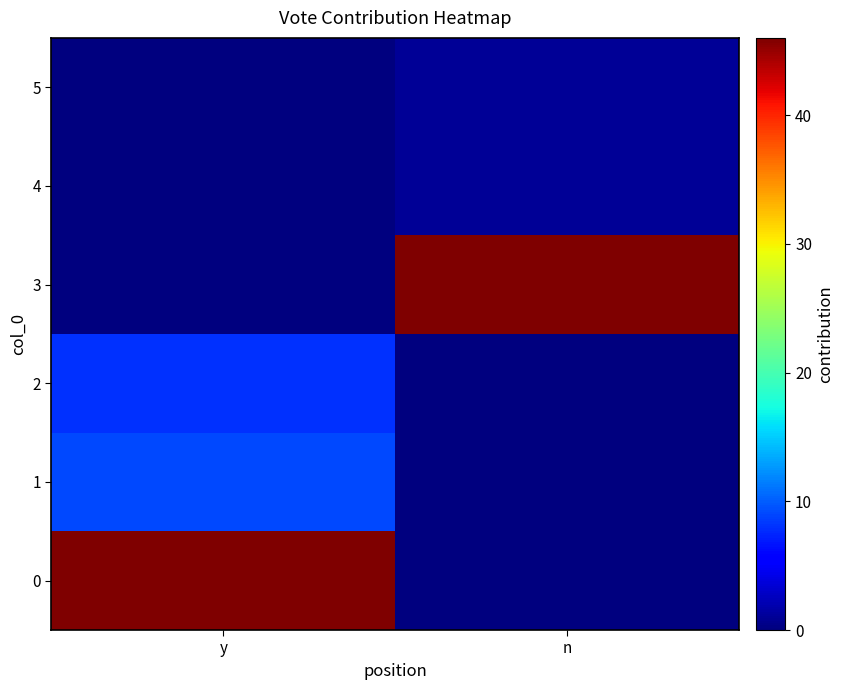

Reading right to left, list all the values displayed in this chart.

0: n=0	y=46
1: n=0	y=9
2: n=0	y=8
3: n=46	y=0
4: n=1	y=0
5: n=1	y=0